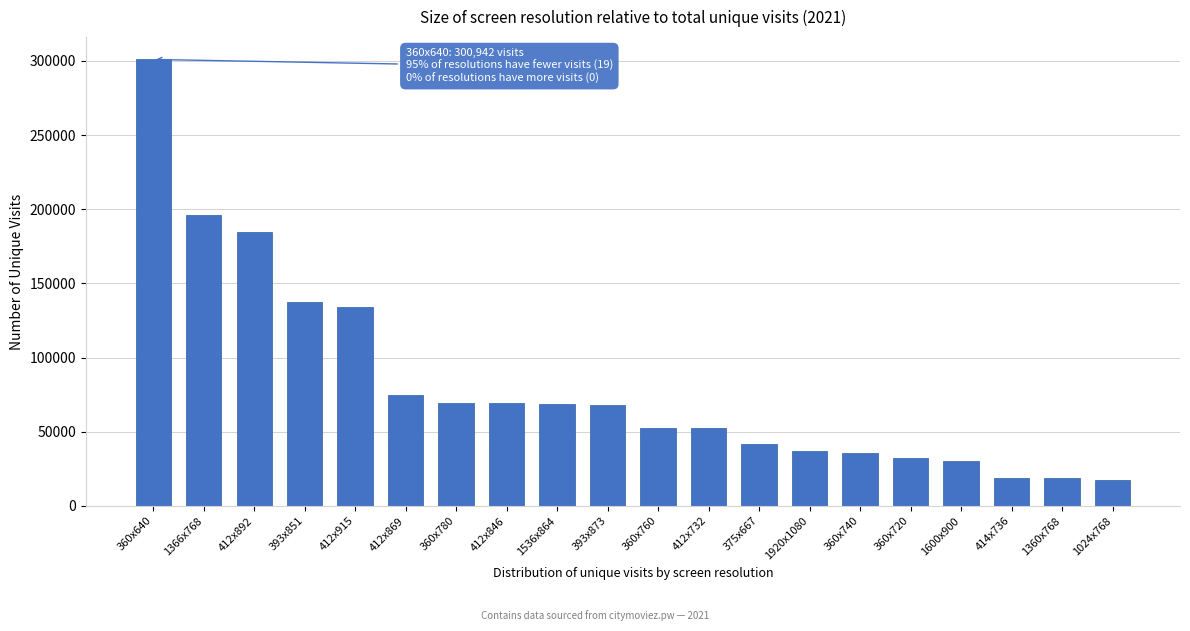

What is the change in value from 360x760 to 1360x768?

-33987